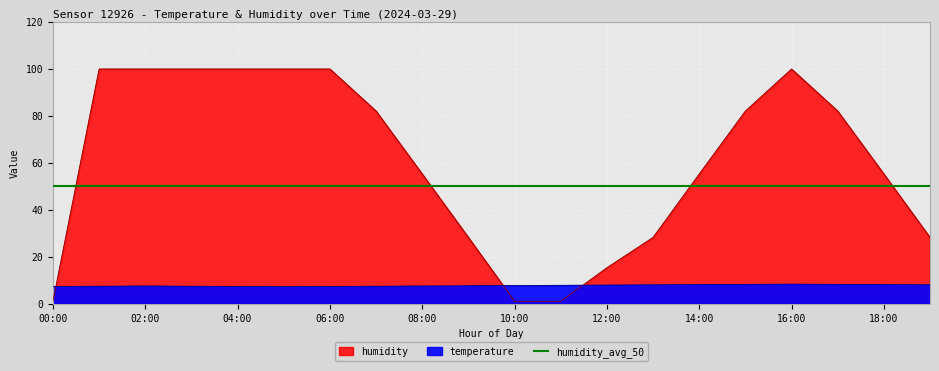

What is the spread (max minus min) of values at 14:00?

47.1